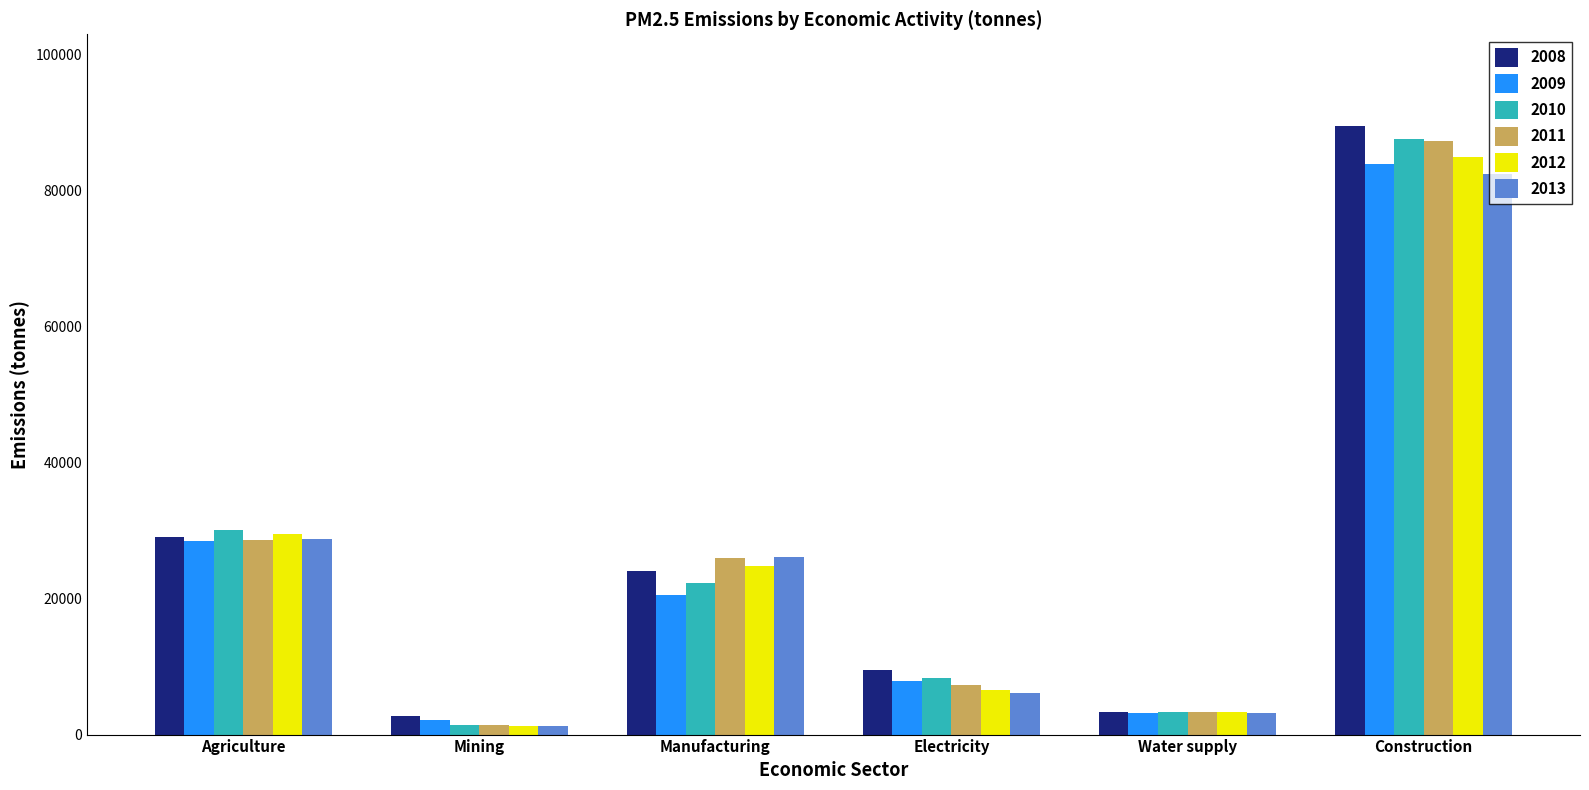

What is the label of the 3rd bar from the right?

Electricity